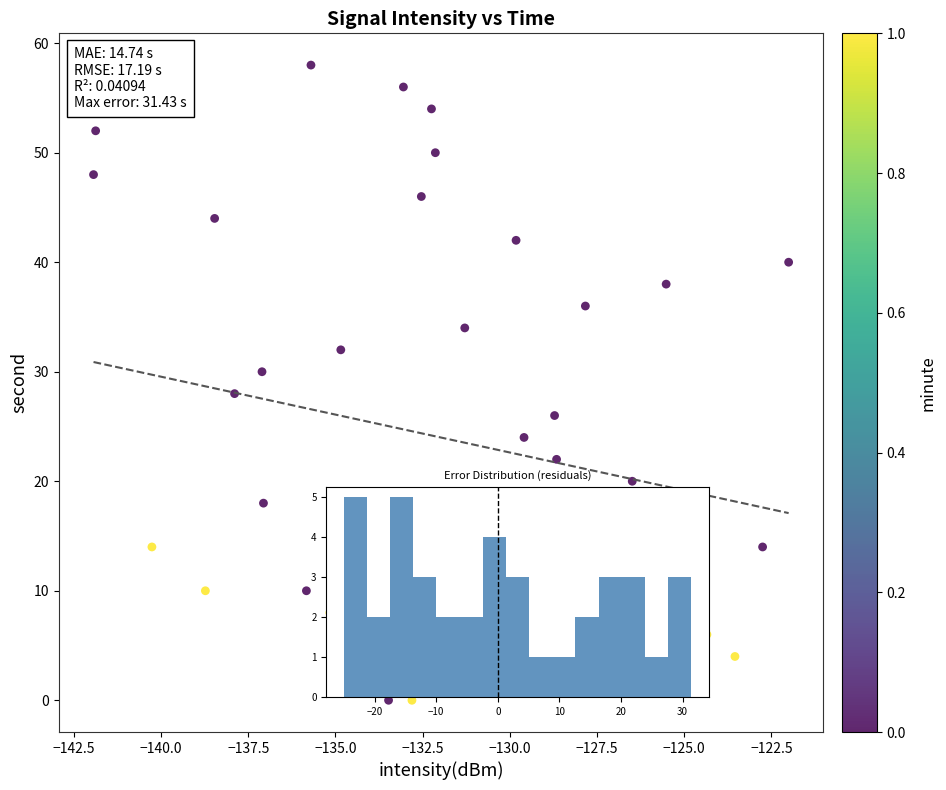

What is the range of Y values (max minus min)?

58